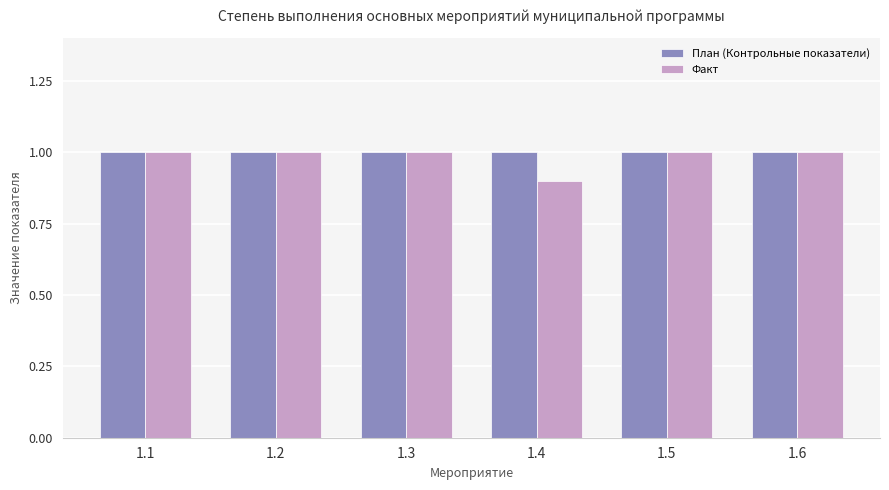

Reading right to left, list all the values displayed in this chart.

План (Контрольные показатели): 1.6=1.0	1.5=1.0	1.4=1.0	1.3=1.0	1.2=1.0	1.1=1.0
Факт: 1.6=1.0	1.5=1.0	1.4=0.9	1.3=1.0	1.2=1.0	1.1=1.0